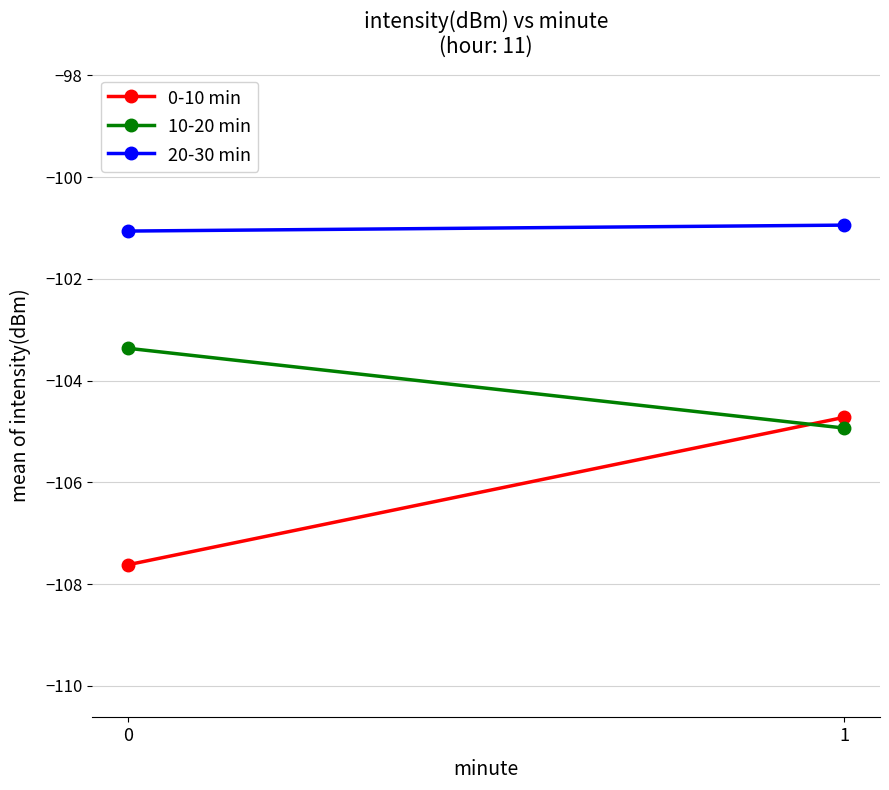

Which series has the largest range (max minus min)?

0-10 min